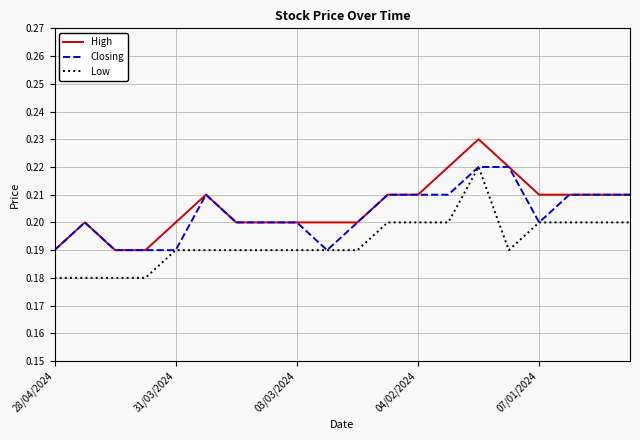

True or false: Low and High cross at least once.

False